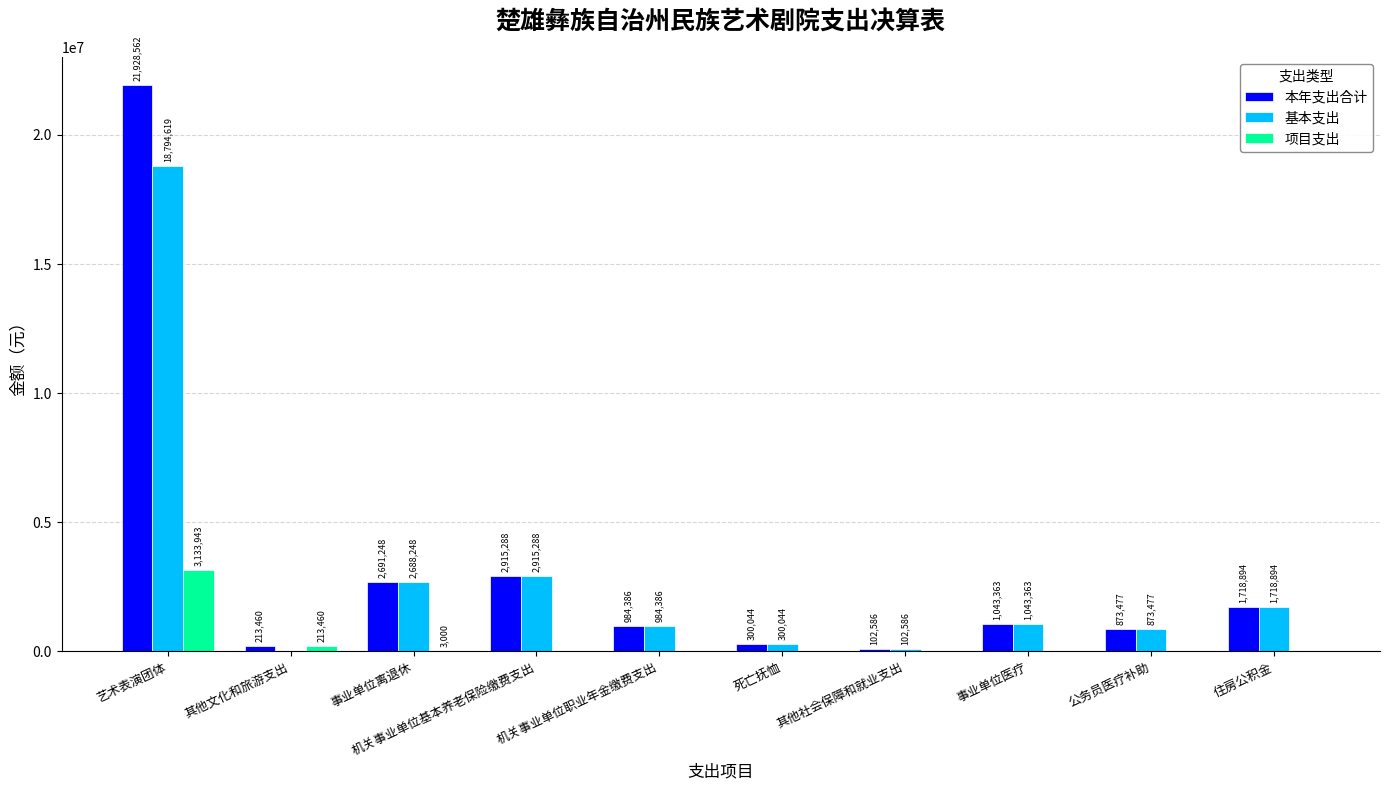

Which series has the largest total across all categories?

本年支出合计